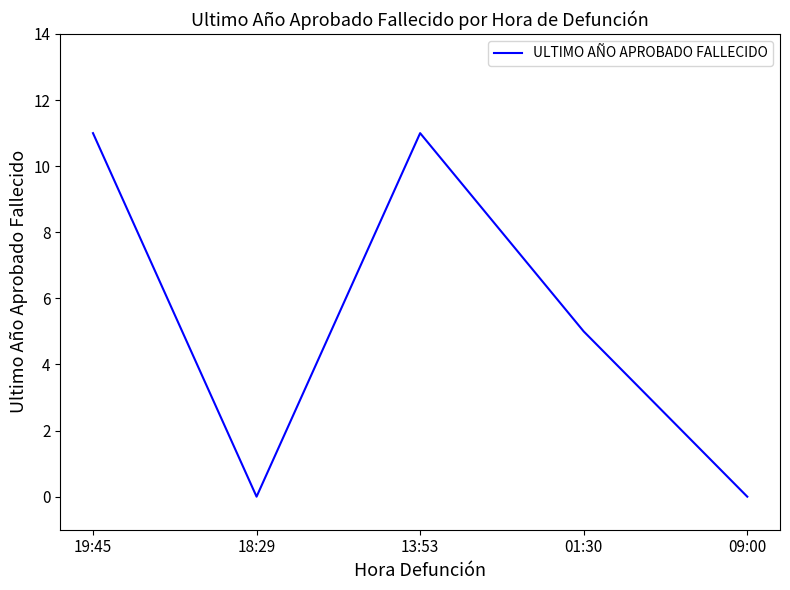

At which category does the data reach its first local peak?

13:53